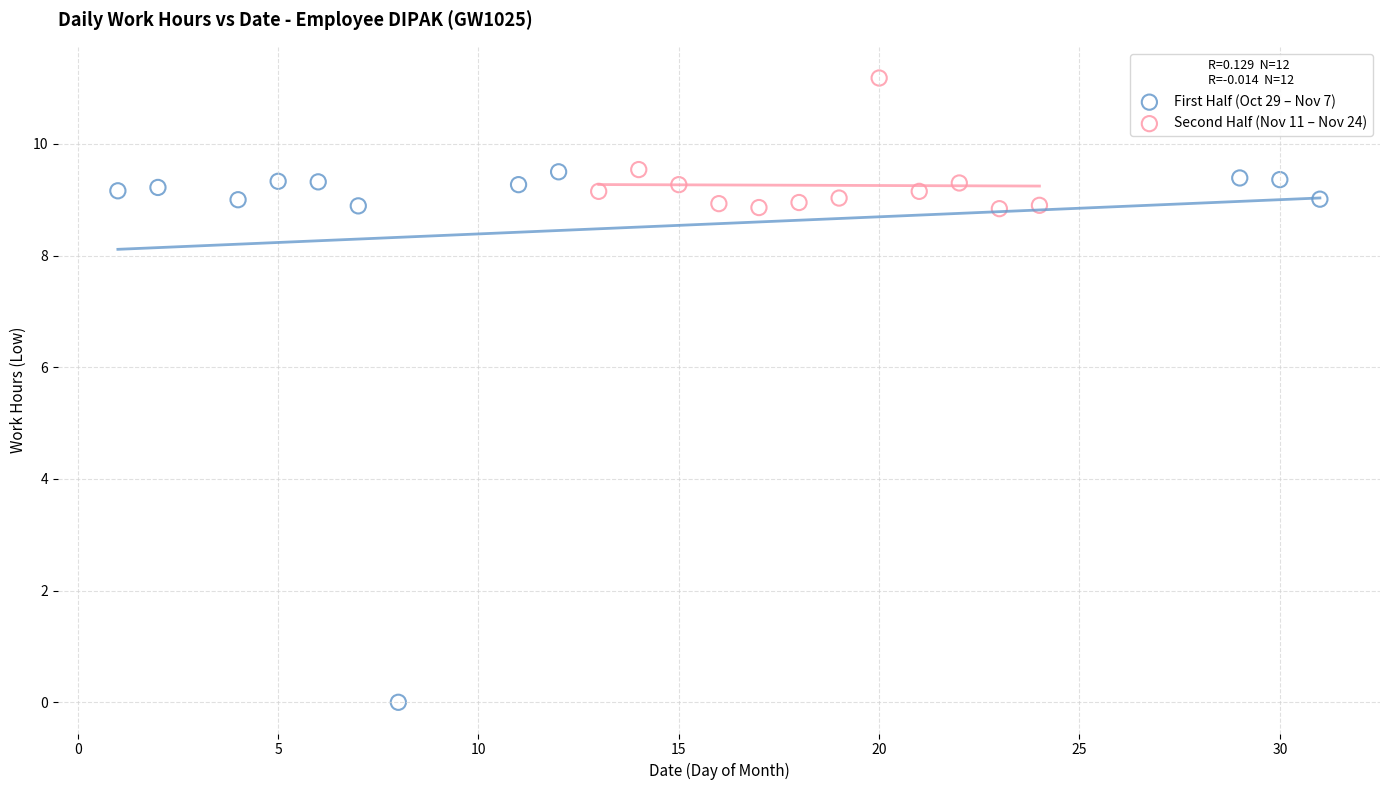

Which series has the widest spread of Y values?

First Half (Oct 29 – Nov 7)